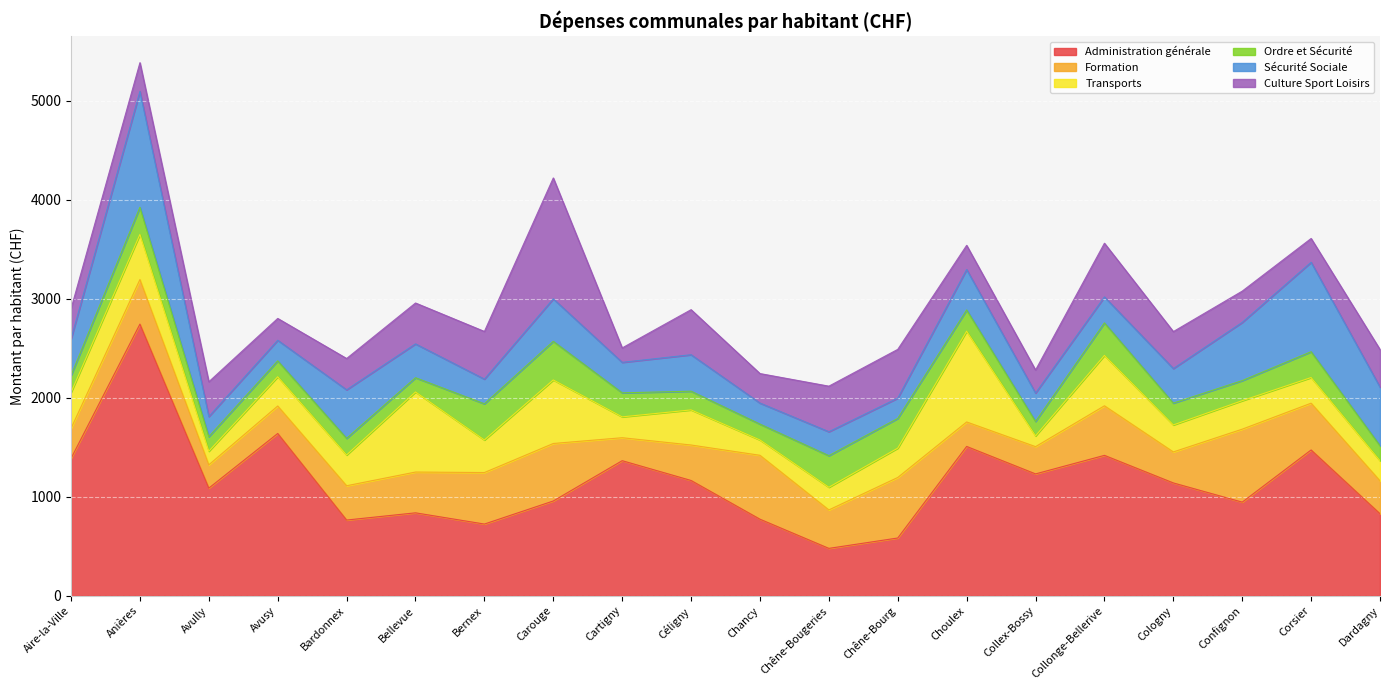

Reading right to left, what are all the values shown in this chart?

Administration générale: Dardagny=828.2	Corsier=1472.2	Confignon=945.4	Cologny=1139.3	Collonge-Bellerive=1417.6	Collex-Bossy=1230.5	Choulex=1507.6	Chêne-Bourg=583.3	Chêne-Bougeries=478.5	Chancy=773.2	Céligny=1164.0	Cartigny=1363.9	Carouge=957.0	Bernex=724.1	Bellevue=837.4	Bardonnex=764.6	Avusy=1638.6	Avully=1086.8	Anières=2742.9	Aire-la-Ville=1387.0
Formation: Dardagny=332.4	Corsier=472.3	Confignon=736.8	Cologny=313.0	Collonge-Bellerive=500.4	Collex-Bossy=275.2	Choulex=247.1	Chêne-Bourg=611.1	Chêne-Bougeries=388.2	Chancy=645.1	Céligny=358.2	Cartigny=231.8	Carouge=580.5	Bernex=520.0	Bellevue=411.8	Bardonnex=346.2	Avusy=277.5	Avully=235.2	Anières=449.9	Aire-la-Ville=303.2
Transports: Dardagny=202.7	Corsier=258.9	Confignon=287.6	Cologny=272.4	Collonge-Bellerive=508.8	Collex-Bossy=108.9	Choulex=916.5	Chêne-Bourg=296.4	Chêne-Bougeries=228.9	Chancy=154.7	Céligny=354.5	Cartigny=210.5	Carouge=641.7	Bernex=329.0	Bellevue=808.5	Bardonnex=310.7	Avusy=295.2	Avully=137.5	Anières=455.5	Aire-la-Ville=363.0
Ordre et Sécurité: Dardagny=152.1	Corsier=260.6	Confignon=202.6	Cologny=220.6	Collonge-Bellerive=328.3	Collex-Bossy=145.9	Choulex=214.6	Chêne-Bourg=299.9	Chêne-Bougeries=318.9	Chancy=160.2	Céligny=188.8	Cartigny=242.7	Carouge=389.6	Bernex=365.0	Bellevue=143.7	Bardonnex=168.3	Avusy=160.6	Avully=147.2	Anières=274.3	Aire-la-Ville=171.1
Sécurité Sociale: Dardagny=591.4	Corsier=903.4	Confignon=587.8	Cologny=349.0	Collonge-Bellerive=262.1	Collex-Bossy=286.5	Choulex=408.4	Chêne-Bourg=205.1	Chêne-Bougeries=241.8	Chancy=212.6	Céligny=368.4	Cartigny=307.9	Carouge=429.2	Bernex=249.5	Bellevue=341.8	Bardonnex=489.9	Avusy=208.1	Avully=202.7	Anières=1170.0	Aire-la-Ville=369.8
Culture Sport Loisirs: Dardagny=379.4	Corsier=240.3	Confignon=315.8	Cologny=373.1	Collonge-Bellerive=542.2	Collex-Bossy=232.5	Choulex=244.0	Chêne-Bourg=492.2	Chêne-Bougeries=459.9	Chancy=297.8	Céligny=454.8	Cartigny=145.6	Carouge=1220.6	Bernex=481.1	Bellevue=412.8	Bardonnex=316.0	Avusy=220.2	Avully=351.2	Anières=289.8	Aire-la-Ville=303.8